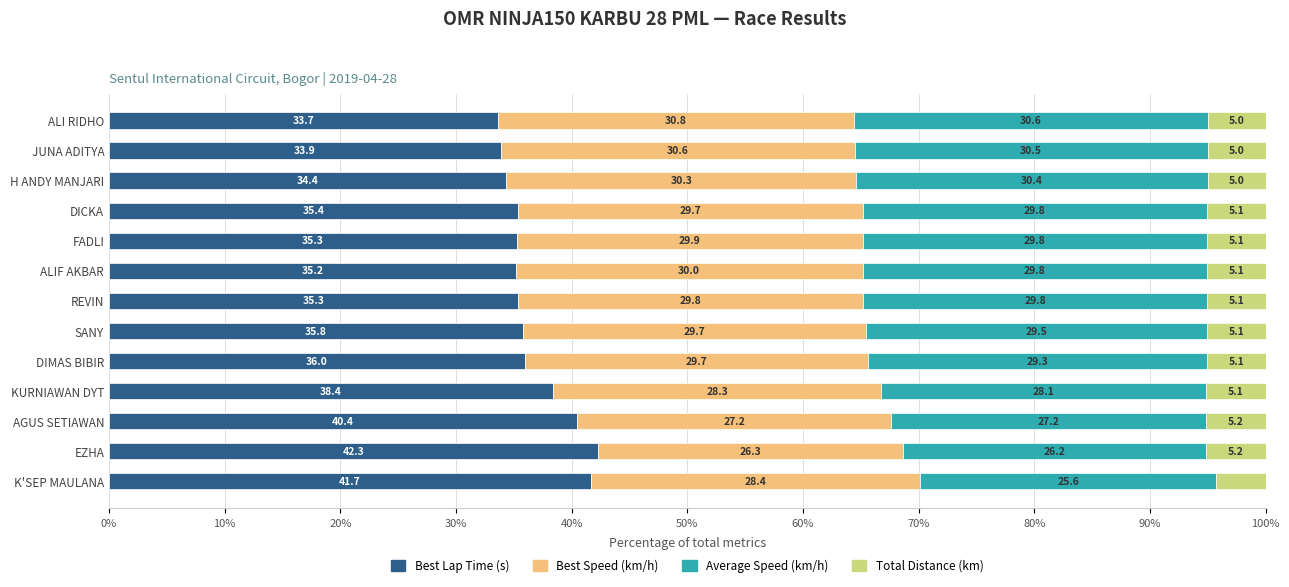

What is the difference between the maximum and second lowest values in the Best Lap Time (s) series?

8.4